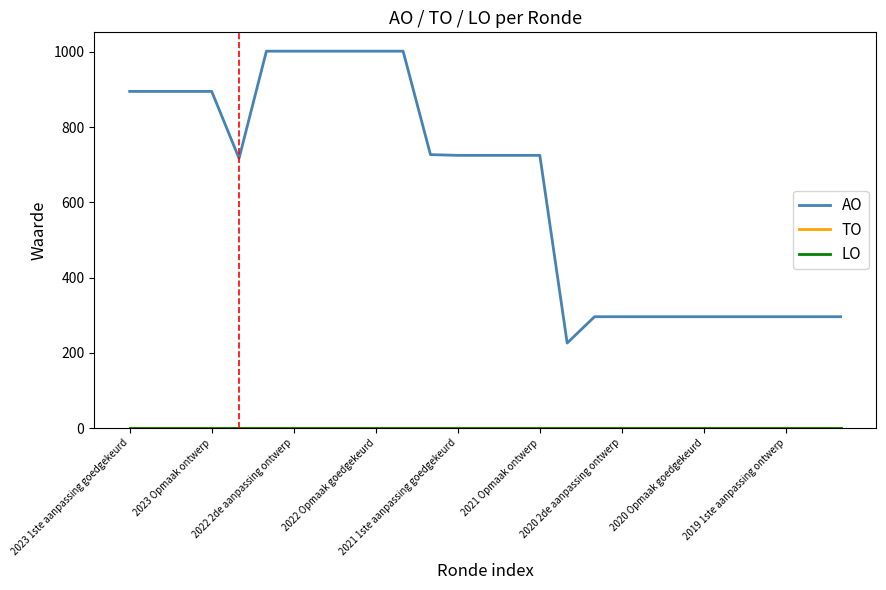

Is this an area chart (filled region under the line)?

No